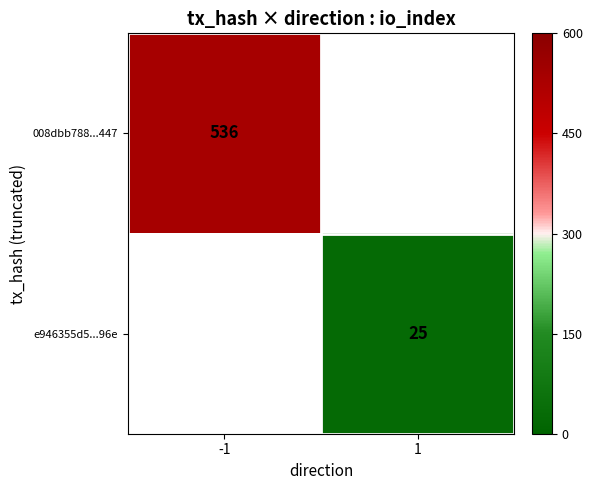

Which category has the highest value across all series?

-1